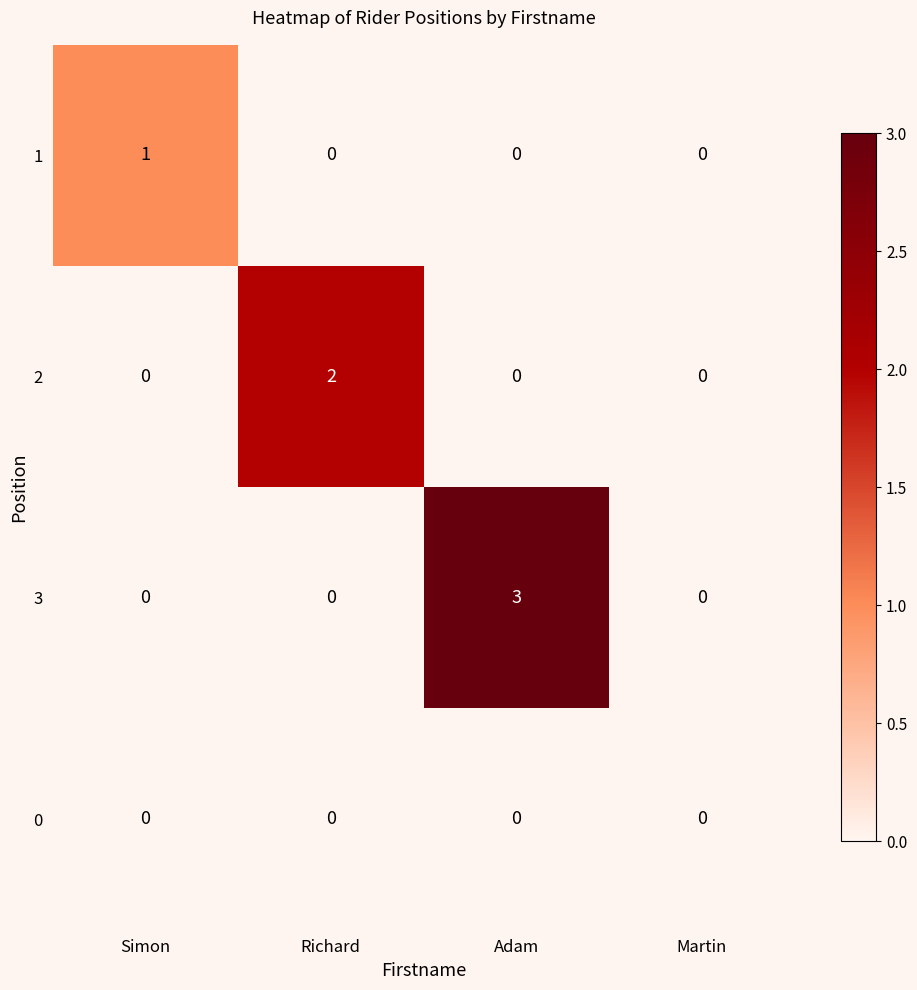

Reading right to left, what are all the values shown in this chart?

1: 0	0	0	1
2: 0	0	2	0
3: 0	3	0	0
0: 0	0	0	0